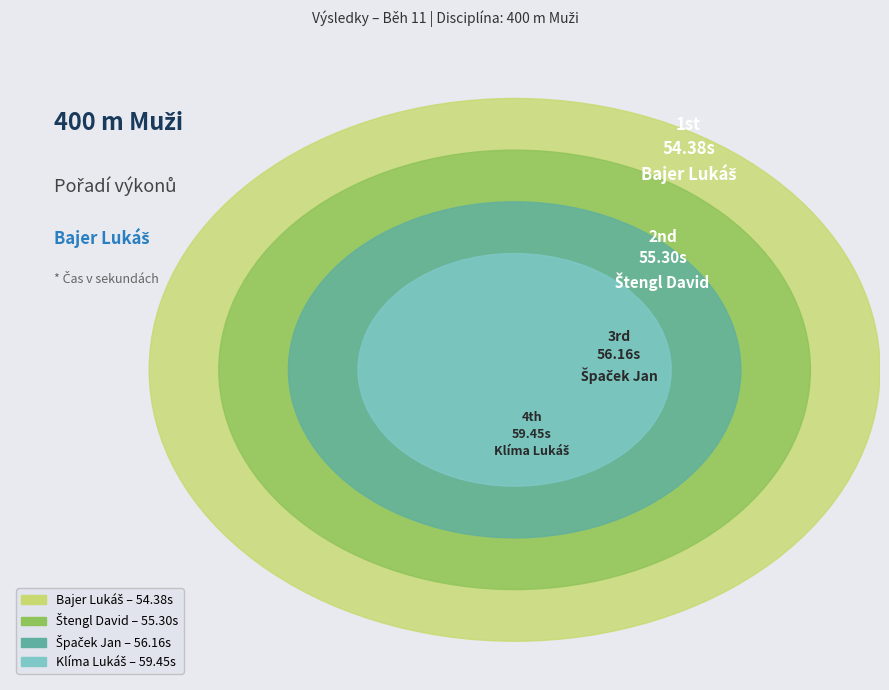

To the nearest percent, what portion does Klíma Lukáš represent?

26%